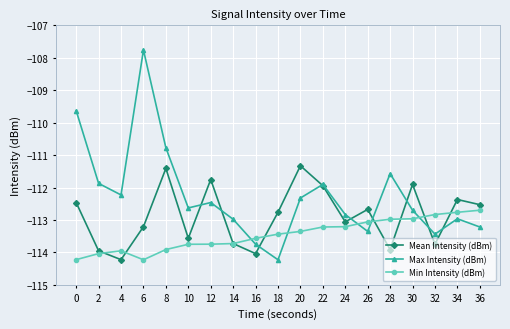

What is the smallest value displayed?

-114.2